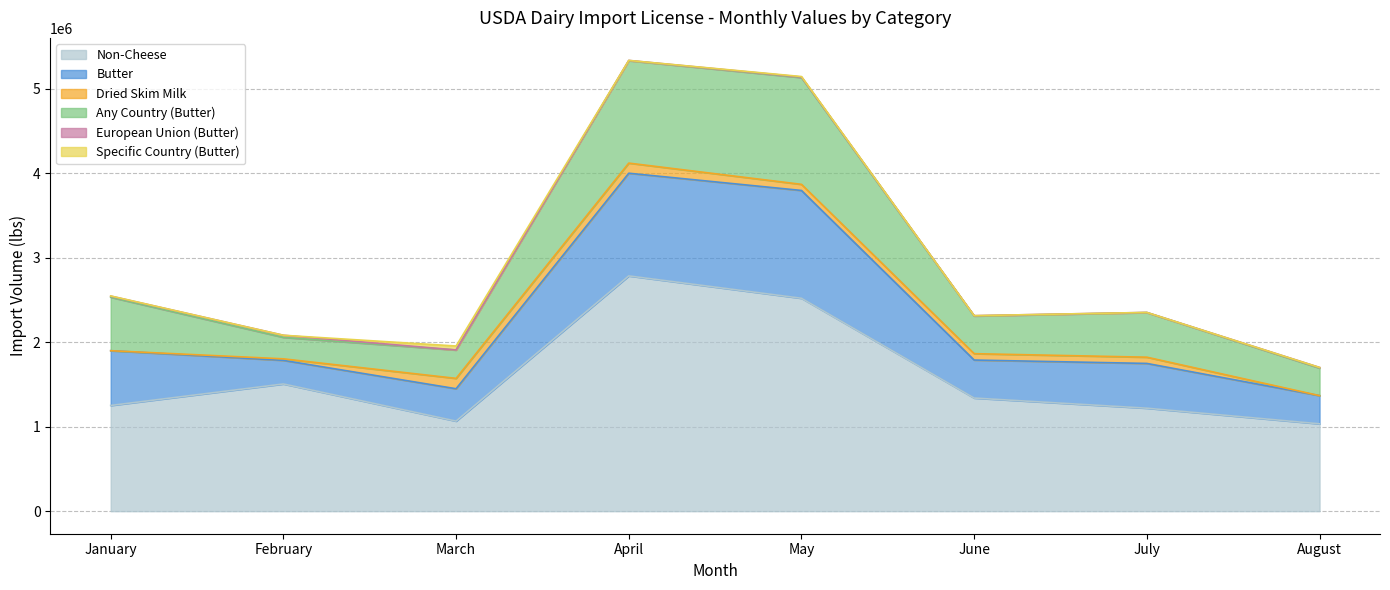

At which category does Non-Cheese reach its first local valley?

March